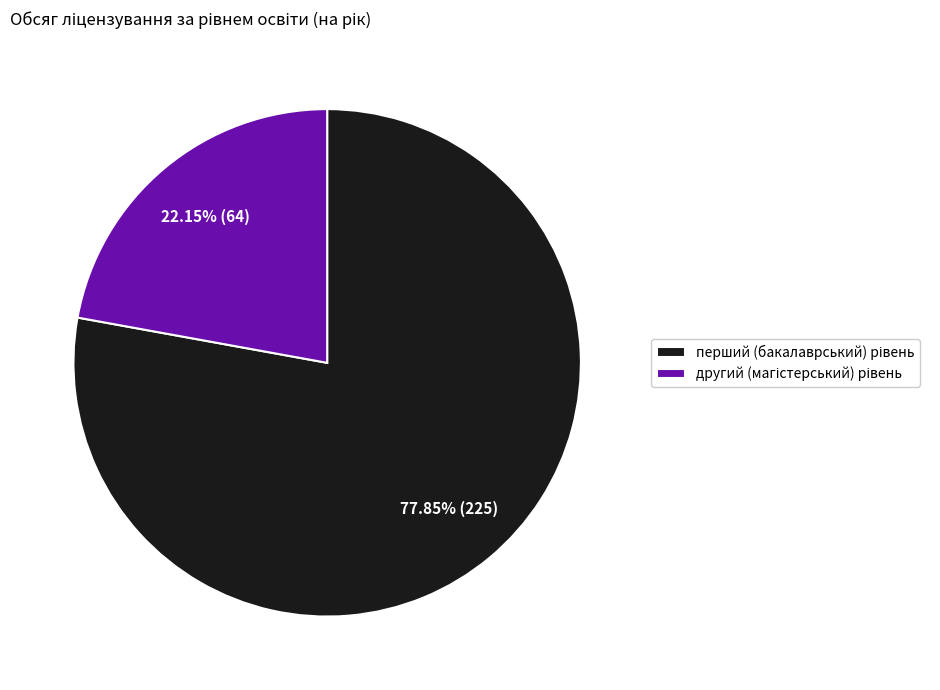

Is there a majority slice in this chart?

Yes